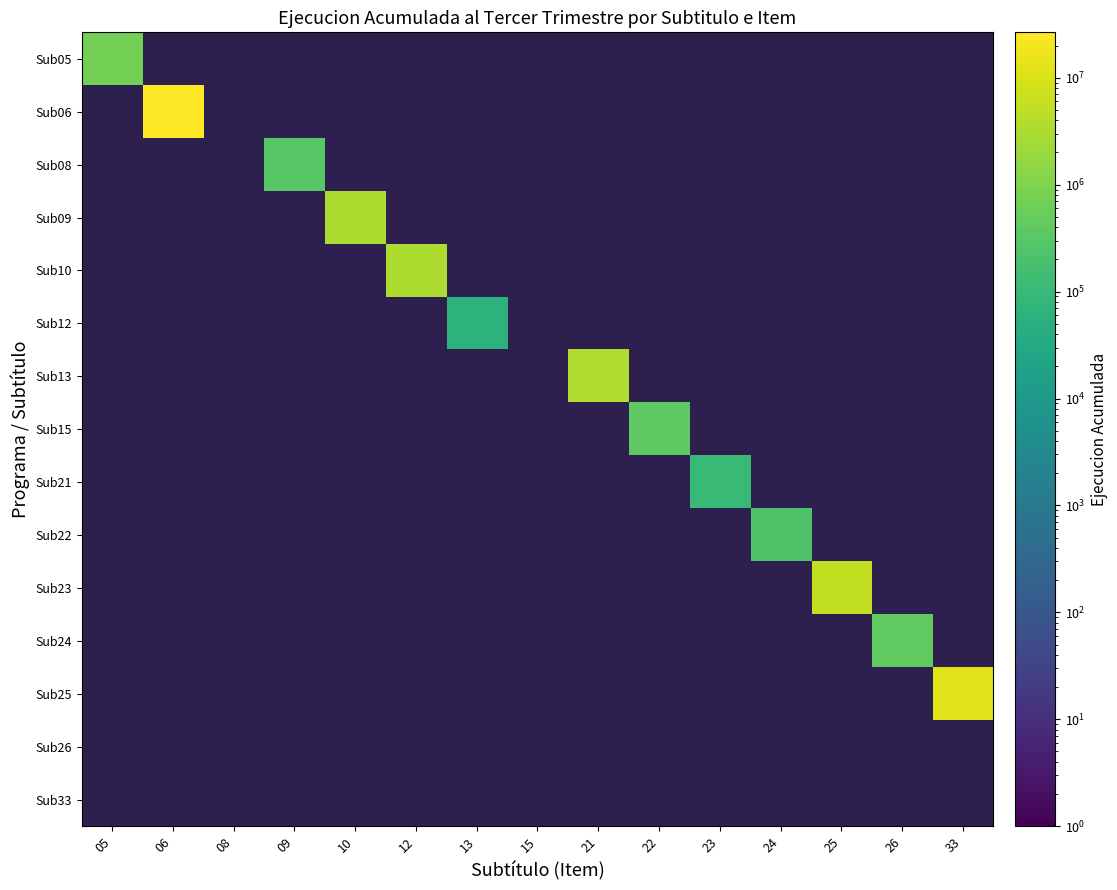

At 13, list the series in order from smallest to largest.

Sub05, Sub06, Sub08, Sub09, Sub10, Sub13, Sub15, Sub21, Sub22, Sub23, Sub24, Sub25, Sub26, Sub33, Sub12